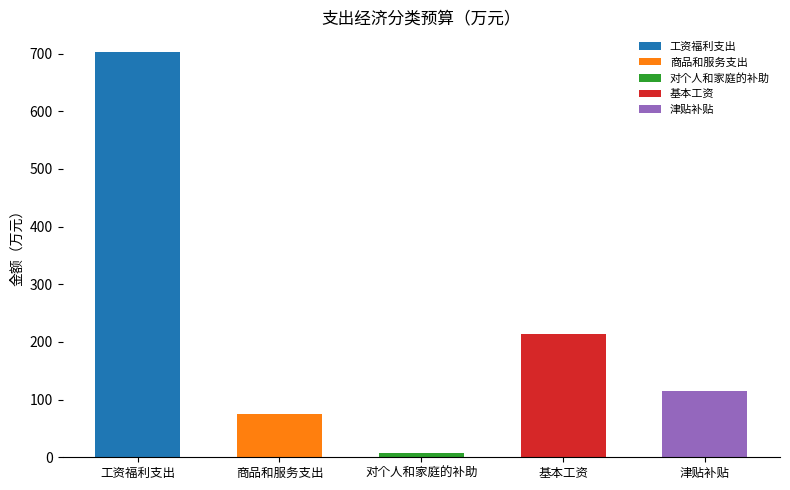

Where is the data nearest to the value 355?

基本工资